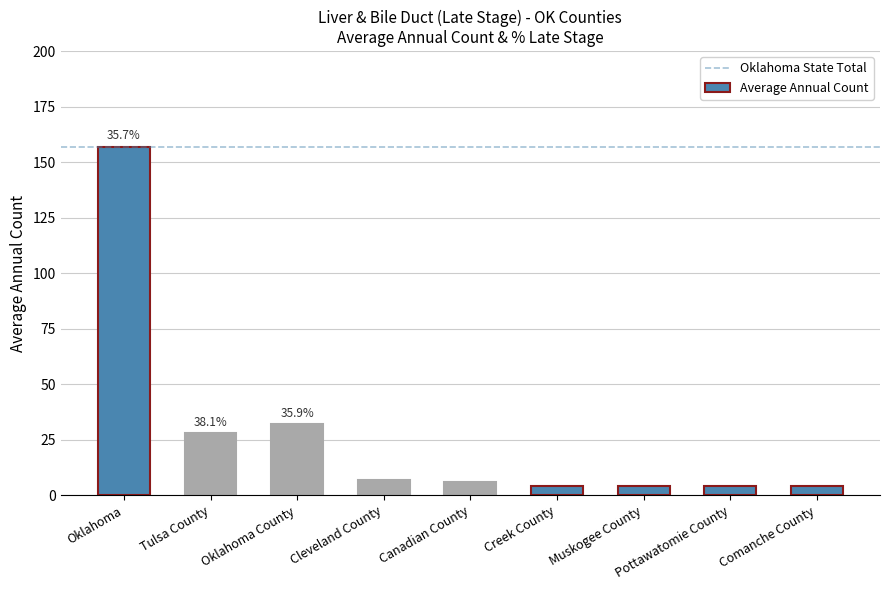

What is the change in value from Oklahoma County to Pottawatomie County?

-28